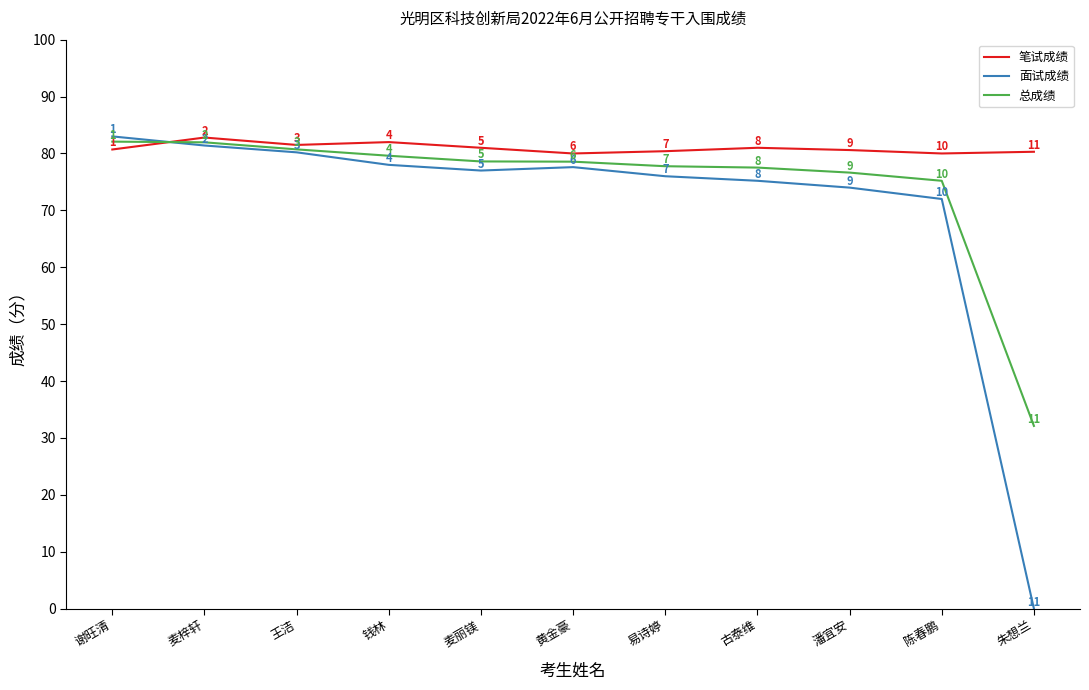

Read the 笔试成绩 value at 王洁.

81.5